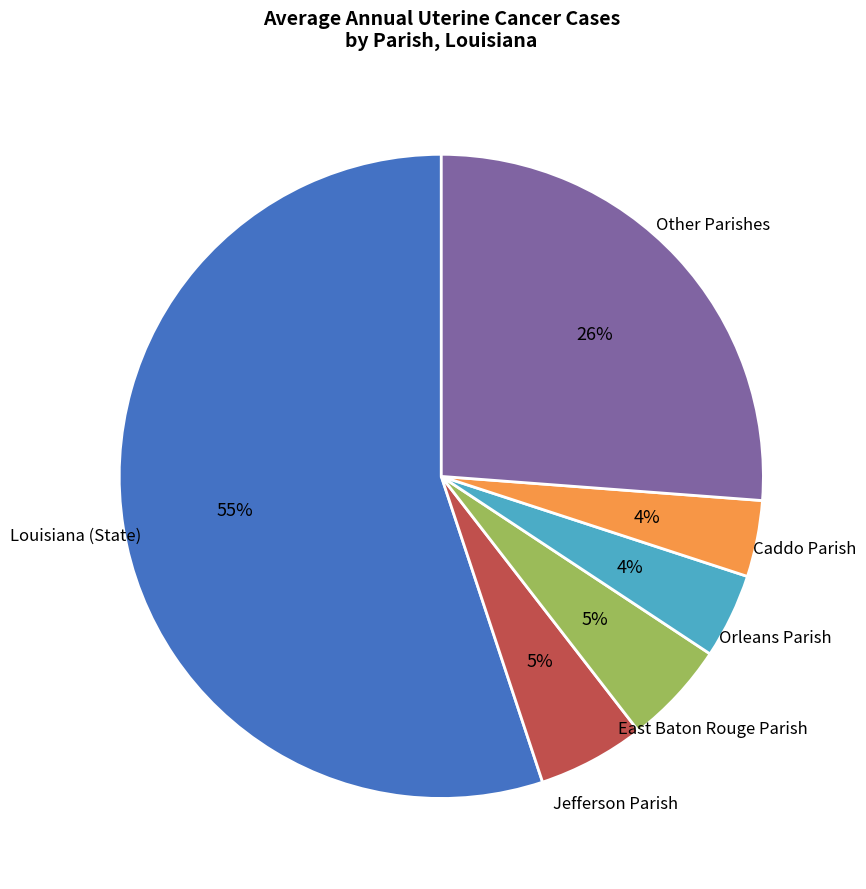

Is there any slice that represents more than half of the pie?

Yes